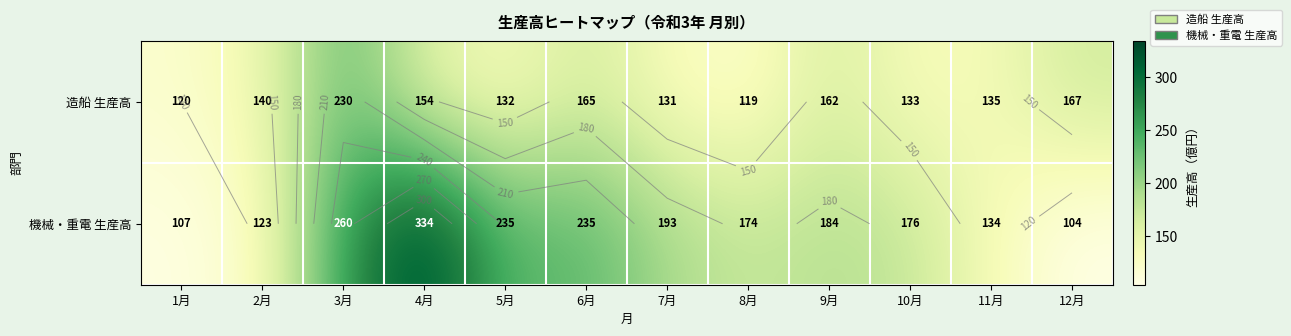

Which category has the highest value across all series?

4月